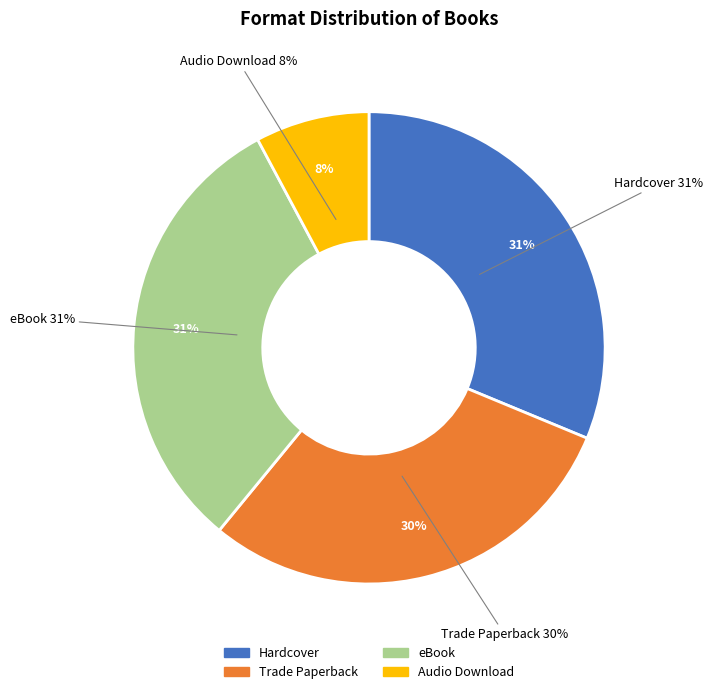

The eBook slice represents 38% of the pie. True or false?

False